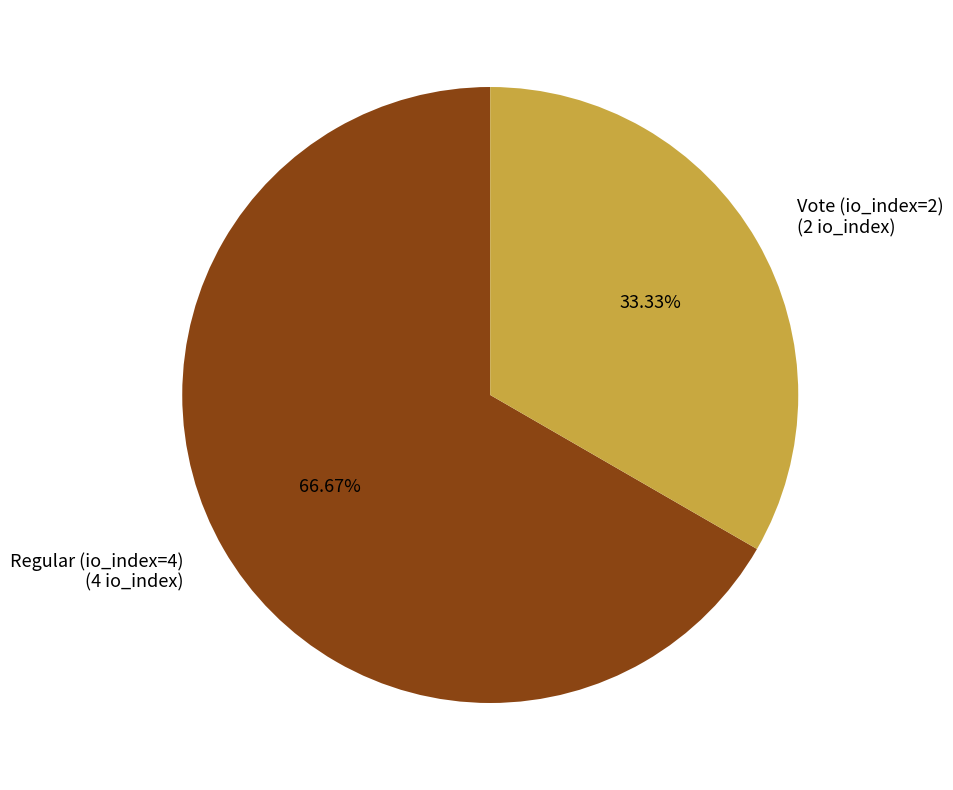

Is there any slice that represents more than half of the pie?

Yes